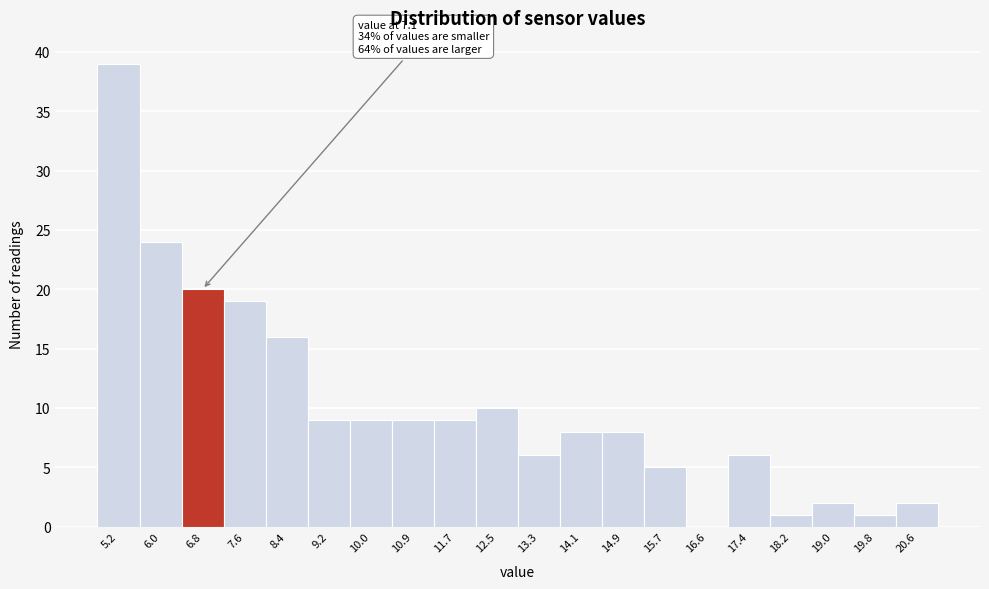

Reading left to right, what are all the values shown in this chart?

5.2=39	6.0=24	6.8=20	7.6=19	8.4=16	9.2=9	10.0=9	10.9=9	11.7=9	12.5=10	13.3=6	14.1=8	14.9=8	15.7=5	16.6=0	17.4=6	18.2=1	19.0=2	19.8=1	20.6=2